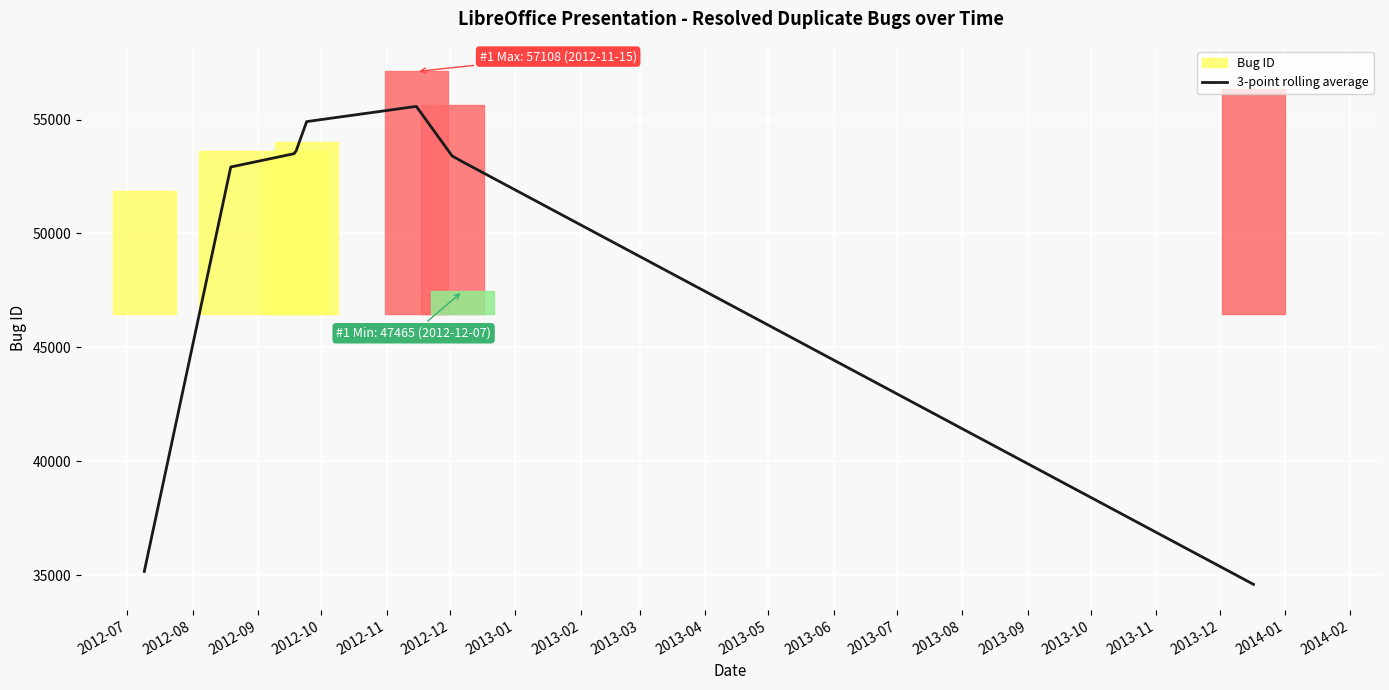

Is this an area chart (filled region under the line)?

No